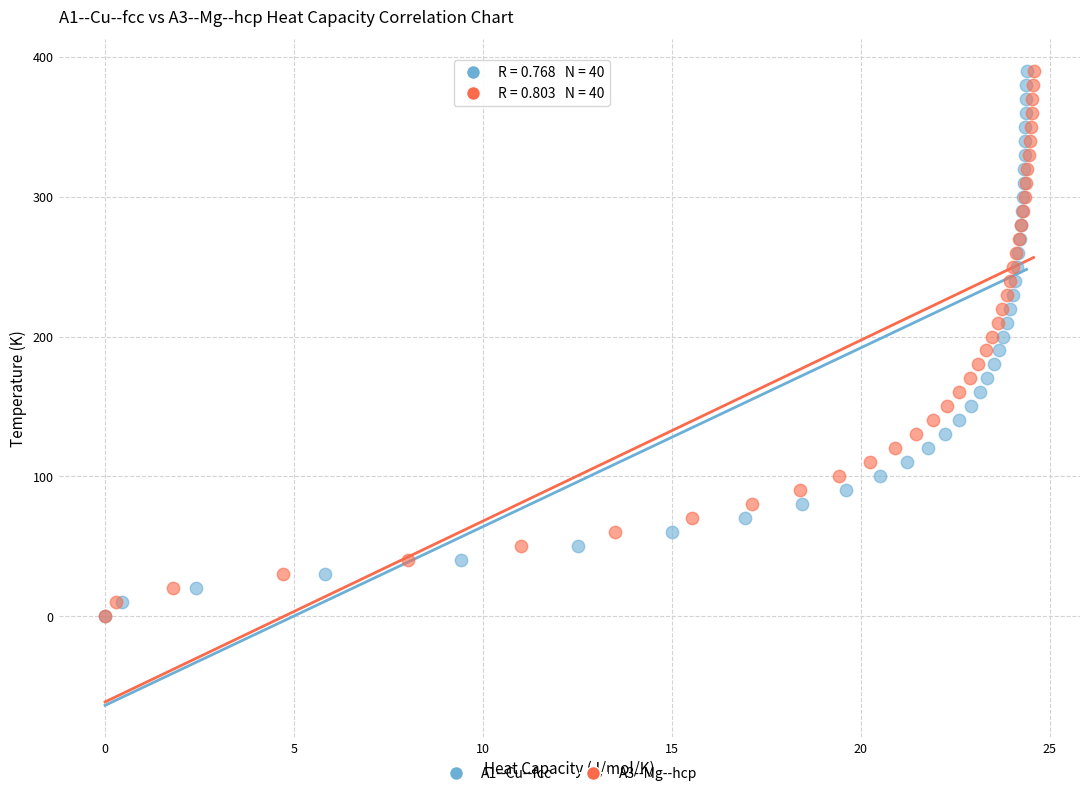

What are all the series names shown in the legend?

A1--Cu--fcc, A3--Mg--hcp